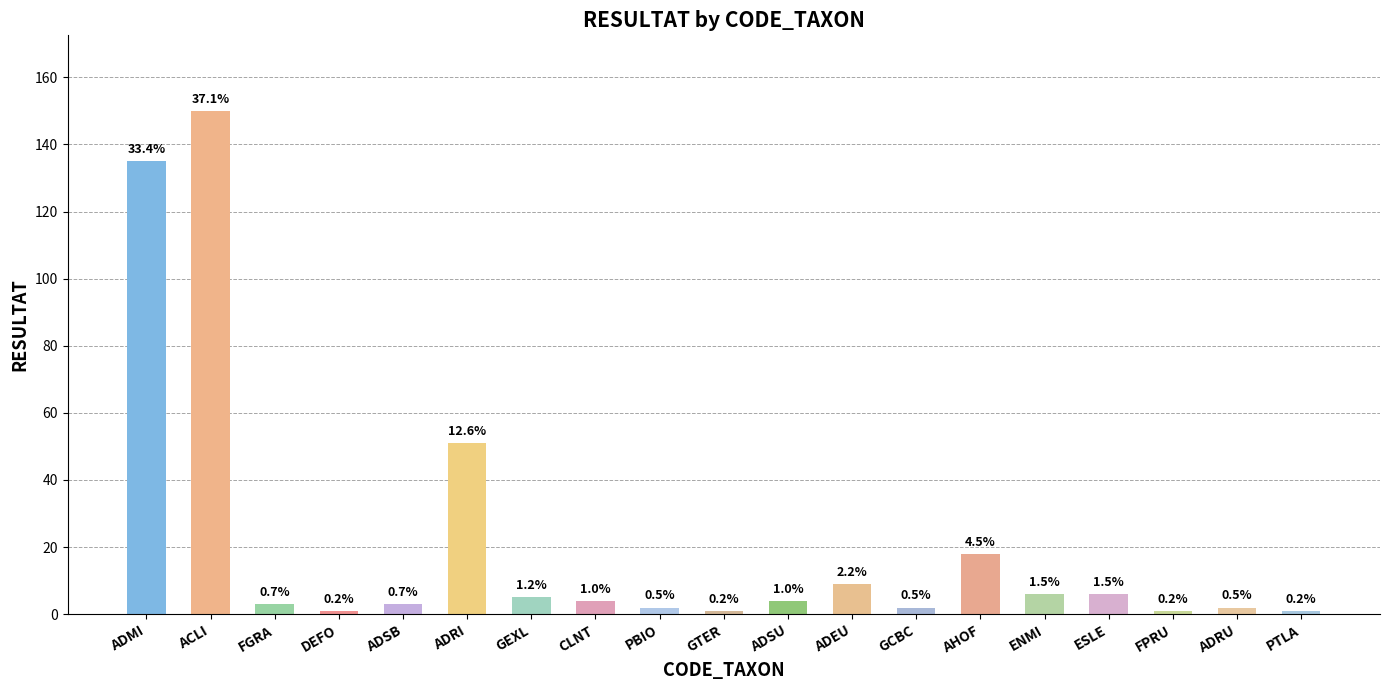

List the labels in order of value, smallest first.

DEFO, GTER, FPRU, PTLA, PBIO, GCBC, ADRU, FGRA, ADSB, CLNT, ADSU, GEXL, ENMI, ESLE, ADEU, AHOF, ADRI, ADMI, ACLI